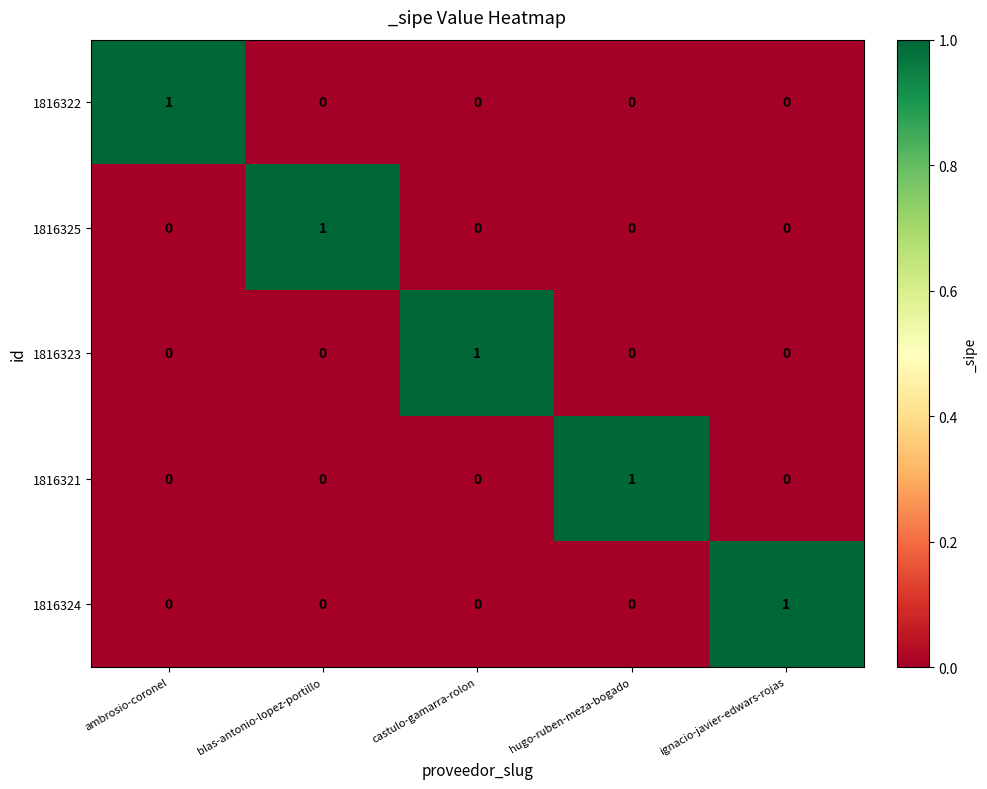

The 1816321 series shows 1 at ignacio-javier-edwars-rojas. True or false?

False